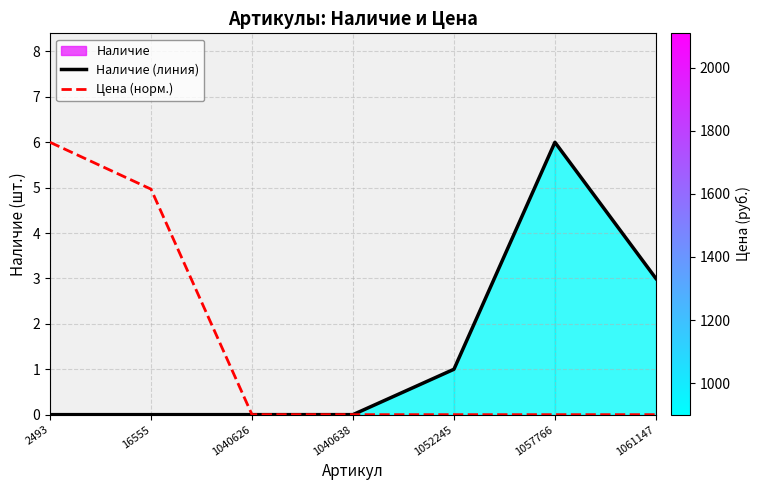

What is the difference between the maximum and minimum values in the Цена (норм.) series?

6.0